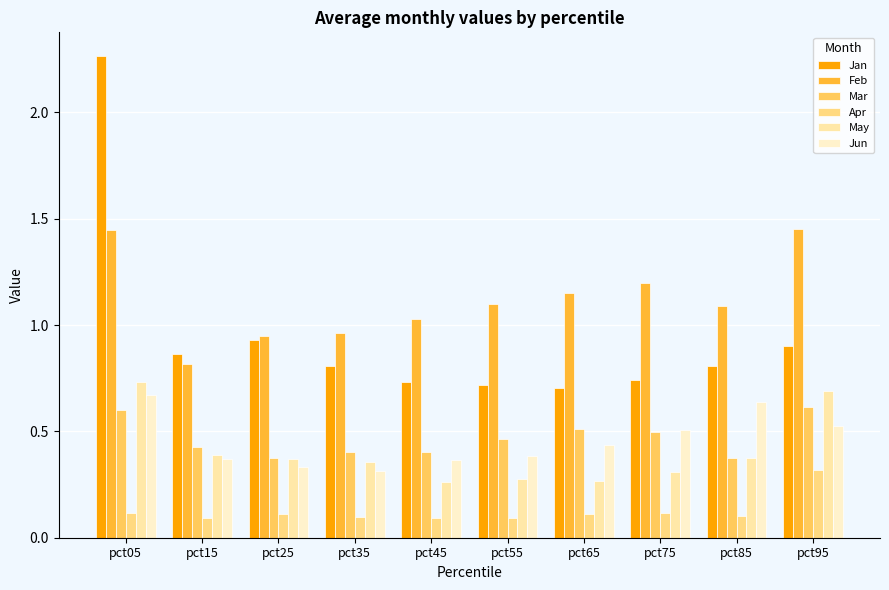

How many series are shown in this chart?

6